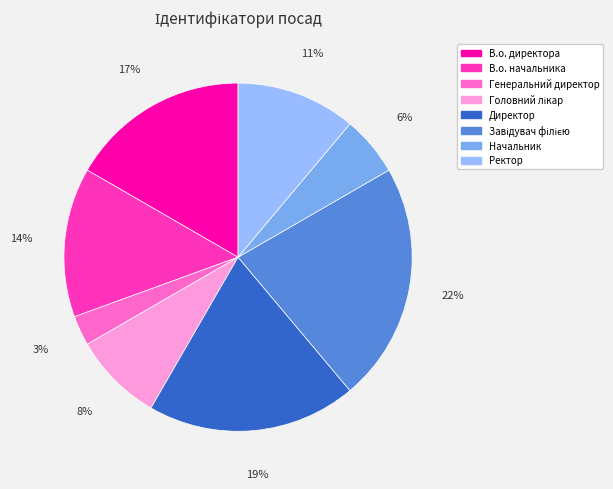

Which category has the smallest portion of the pie?

Генеральний директор